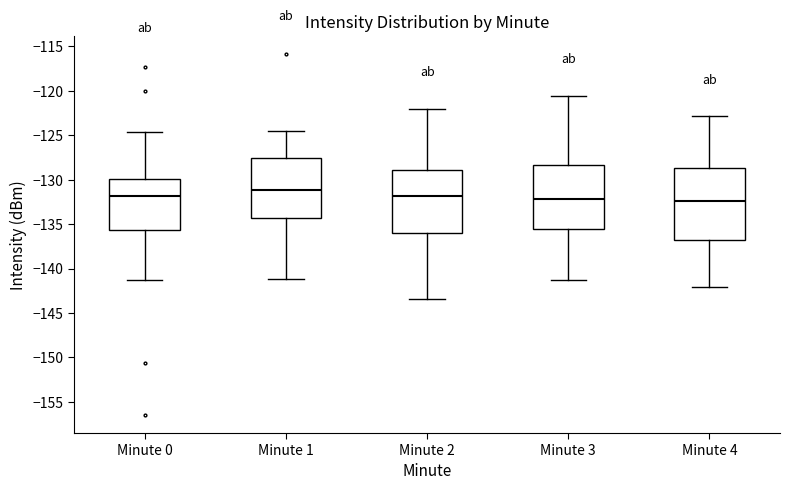

Reading left to right, read every box against the y-axis: the position of its median line, the range the box covers, and the ends of its whiskers. The values are not printed on the chart, so give them approximately, as read against the axis.

Minute 0: median -132.0, box -135.5 to -130.0, whiskers -141.5 to -124.5
Minute 1: median -131.0, box -134.5 to -127.5, whiskers -141.0 to -124.5
Minute 2: median -132.0, box -136.0 to -129.0, whiskers -143.5 to -122.0
Minute 3: median -132.0, box -135.5 to -128.5, whiskers -141.0 to -120.5
Minute 4: median -132.5, box -137.0 to -128.5, whiskers -142.0 to -123.0